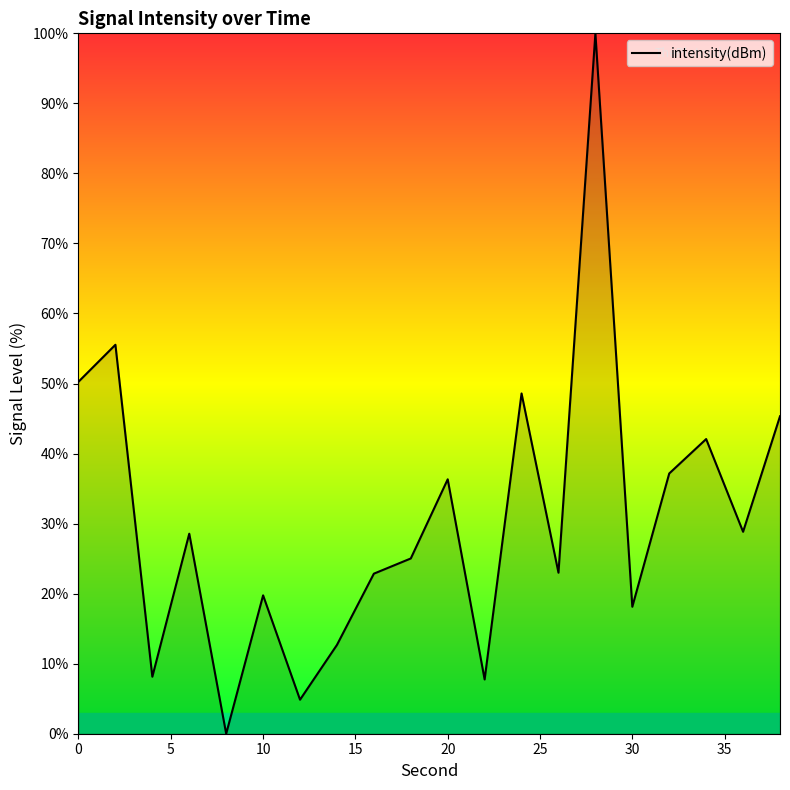

What is the maximum value shown in the chart?

100.0